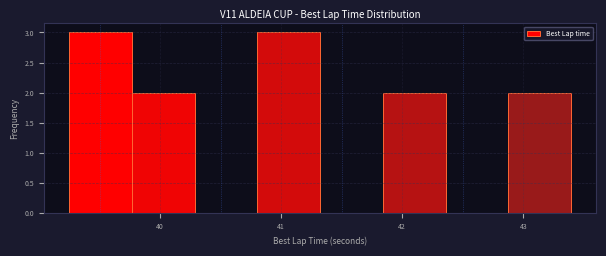

Reading left to right, transcribe this chart: for each bar, give the range it covers on the x-axis and its height. Neither the bar edges nor the heights are printed on the chart, so give them approximately, as read against the axes.

39.2 to 39.8: 3
39.8 to 40.3: 2
40.3 to 40.8: 0
40.8 to 41.3: 3
41.3 to 41.8: 0
41.8 to 42.4: 2
42.4 to 42.9: 0
42.9 to 43.4: 2